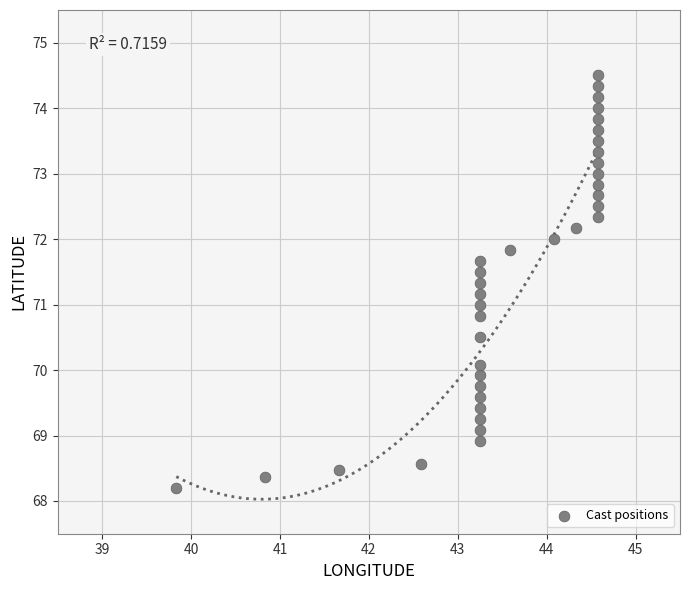

What is the range of X values (max minus min)?

4.8